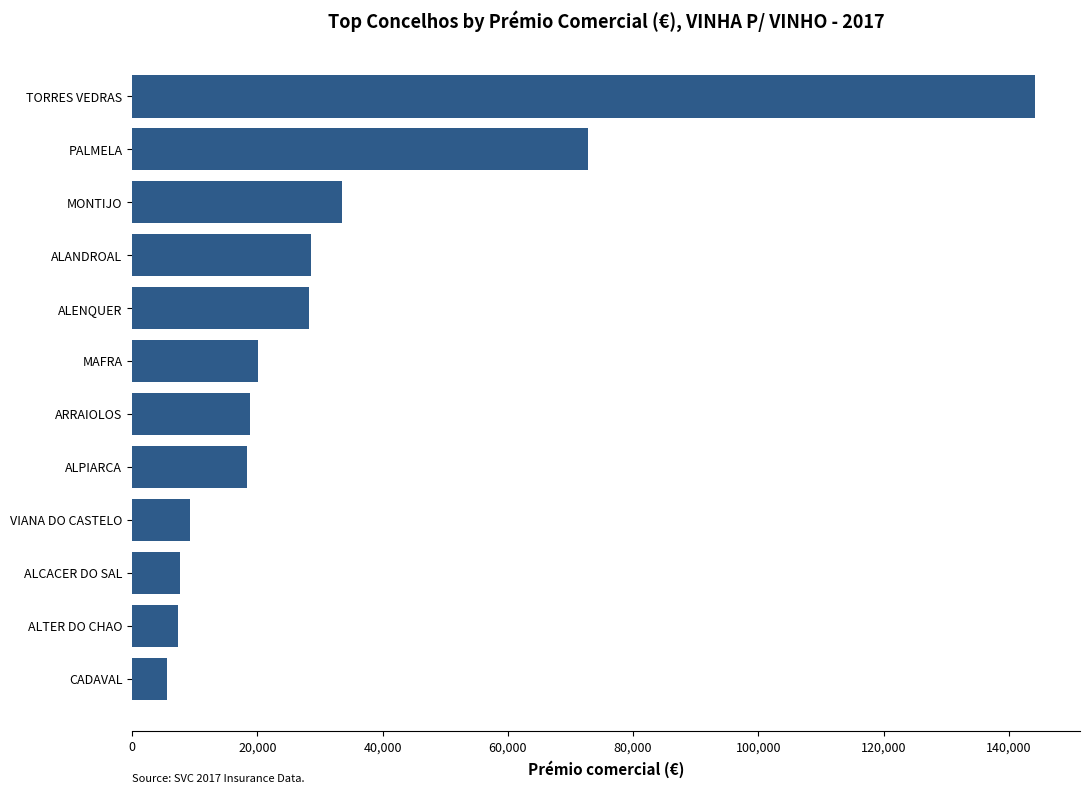

The value at PALMELA is 96443.1. True or false?

False